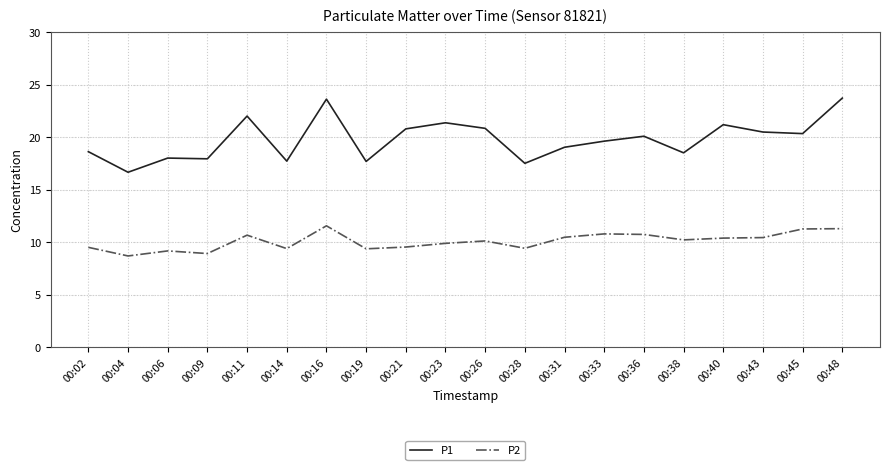

Does the chart have visible grid lines?

Yes